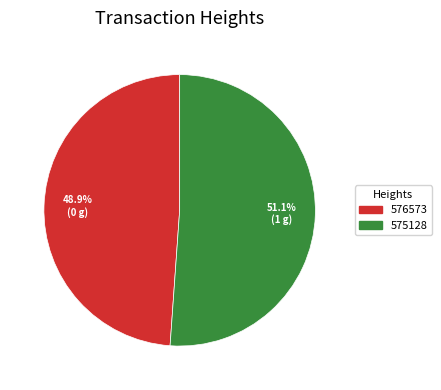

Do 576573 and 575128 together represent more than half of the pie?

Yes